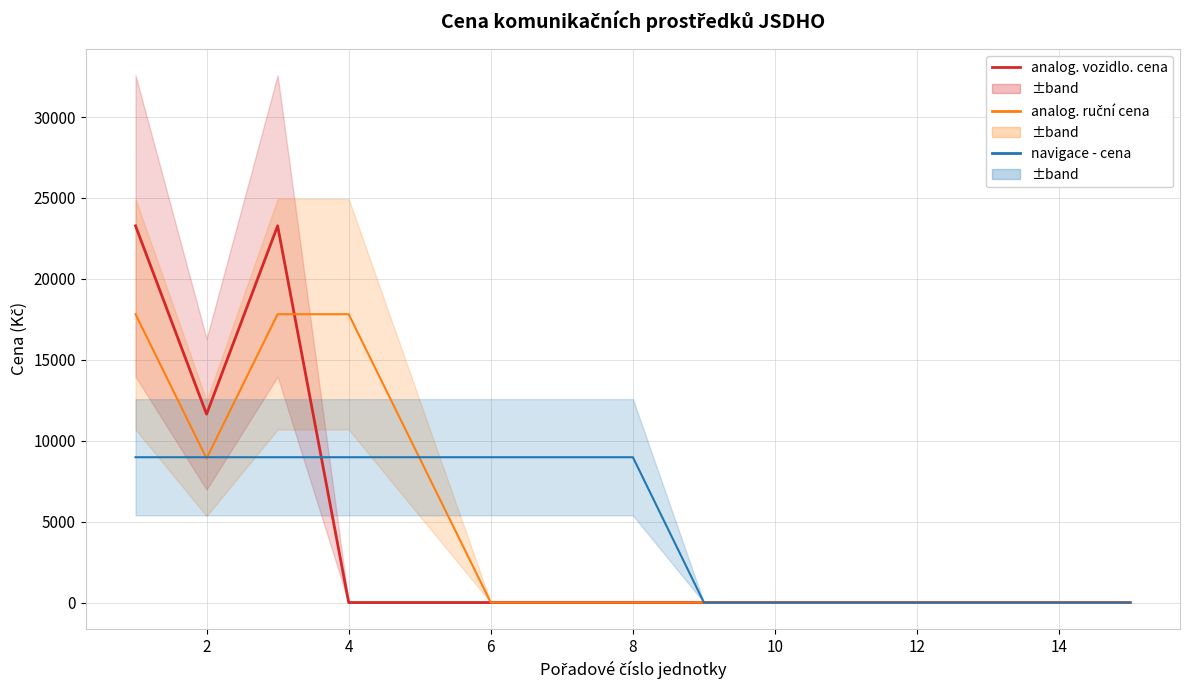

What is the average value of the analog. ruční cena series?

4750.3